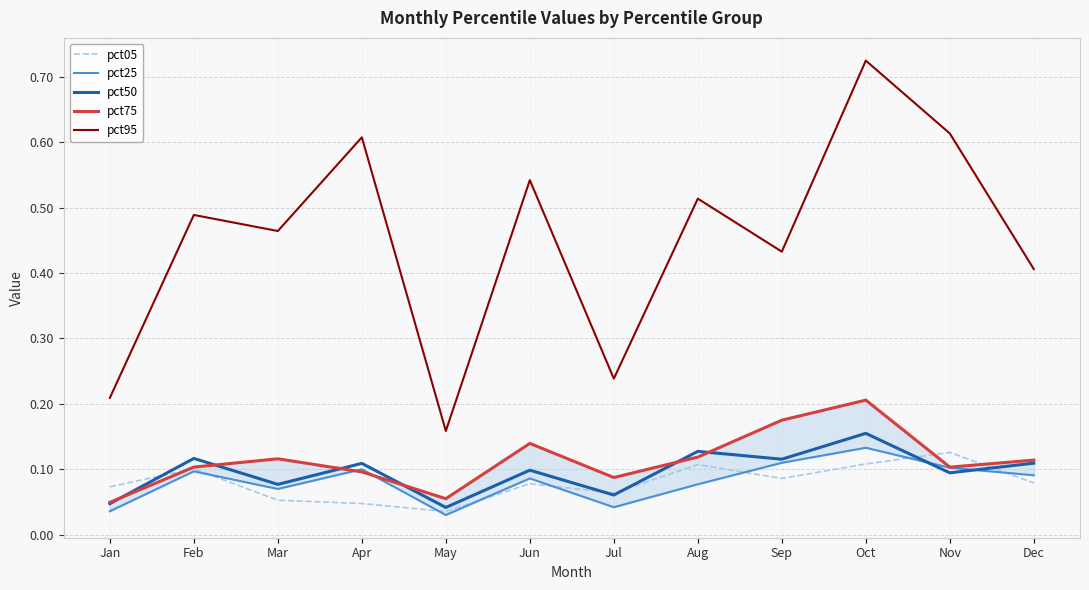

What is the highest value of the pct75 series?

0.2